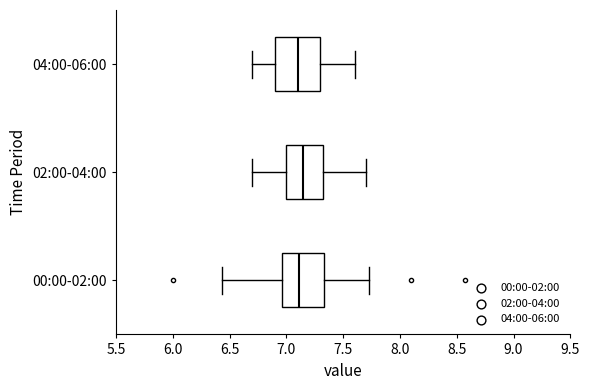

Reading bottom to top, transcribe this box plot: for each box, give where its median line is, the range the box spans, and where its two whiskers end, as read against the x-axis. The values are not printed on the chart, so give them approximately, as read against the axis.

00:00-02:00: median 7.10, box 6.95 to 7.35, whiskers 6.45 to 7.75
02:00-04:00: median 7.15, box 7.00 to 7.35, whiskers 6.70 to 7.70
04:00-06:00: median 7.10, box 6.90 to 7.30, whiskers 6.70 to 7.60